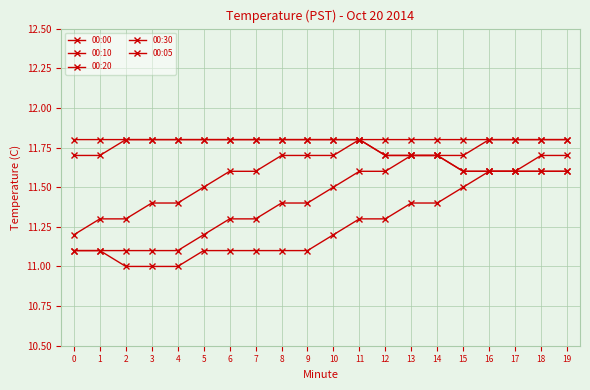

Count the number of categories in the chart.

20